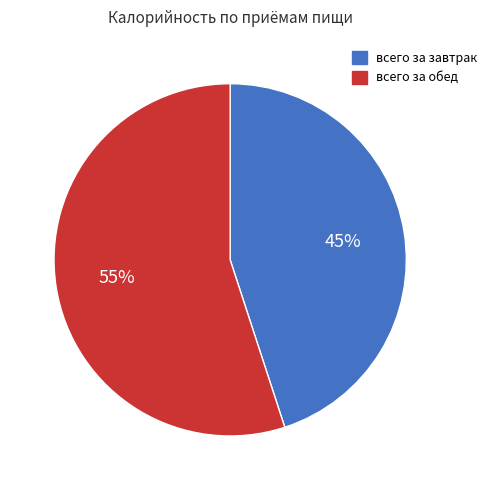

Does any single category account for the majority?

Yes